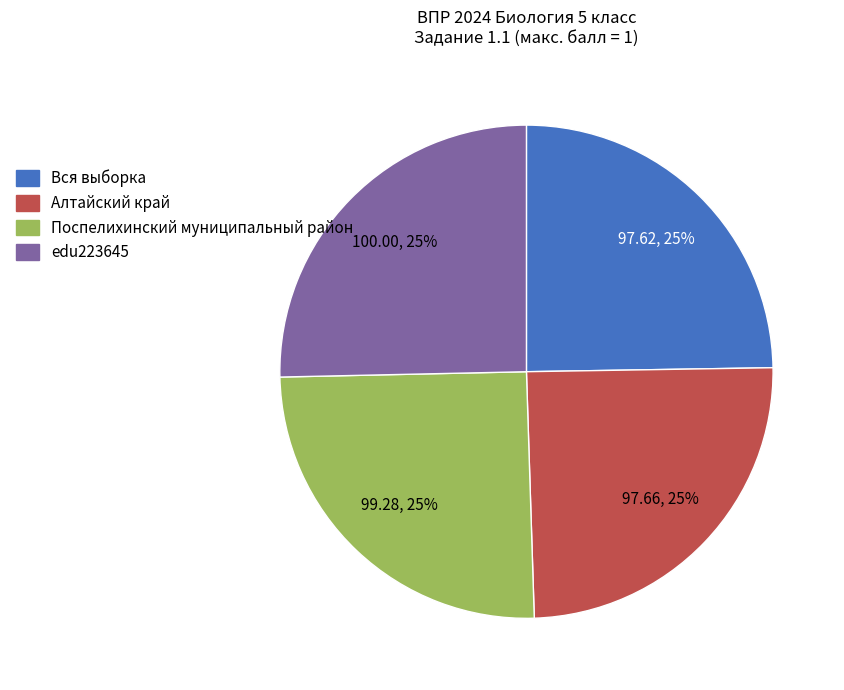

True or false: edu223645 accounts for 25% of the total.

True